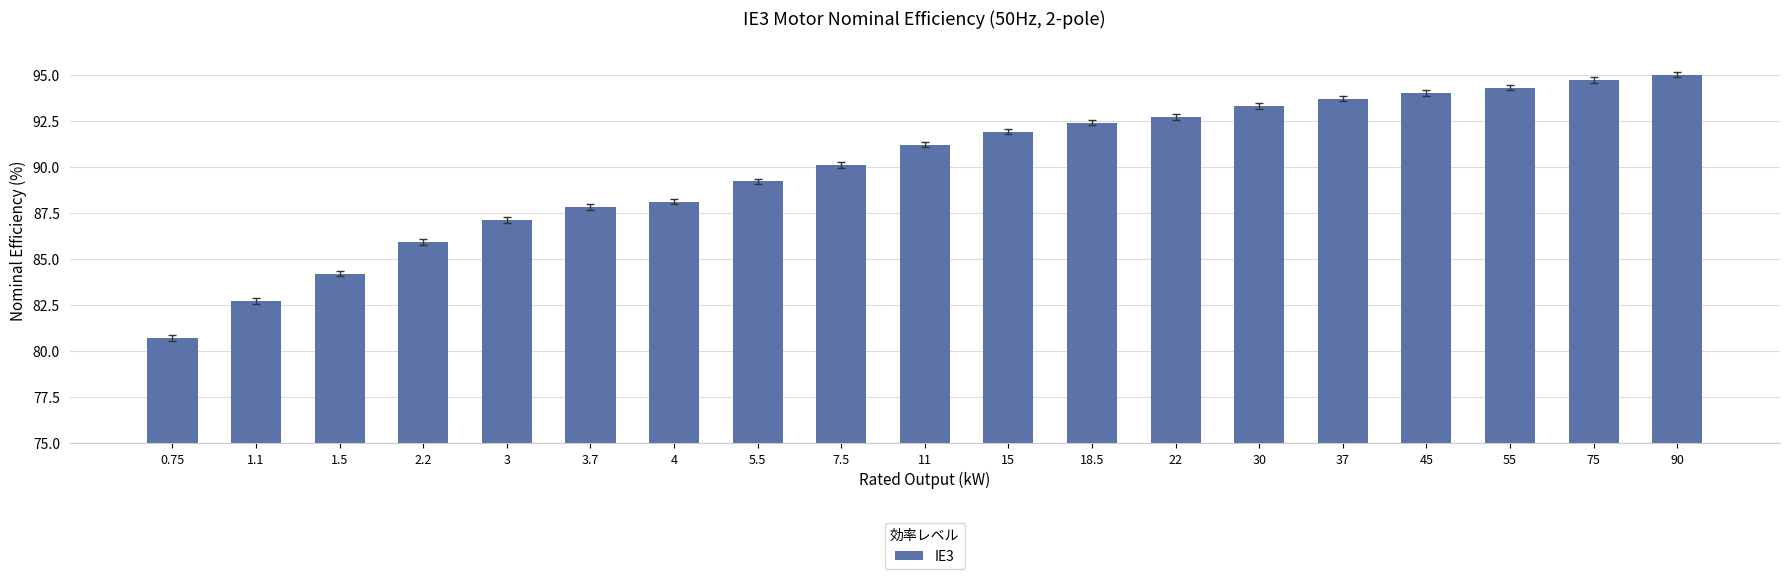

What is the ratio of the value at 55 to the value at 4?

1.1